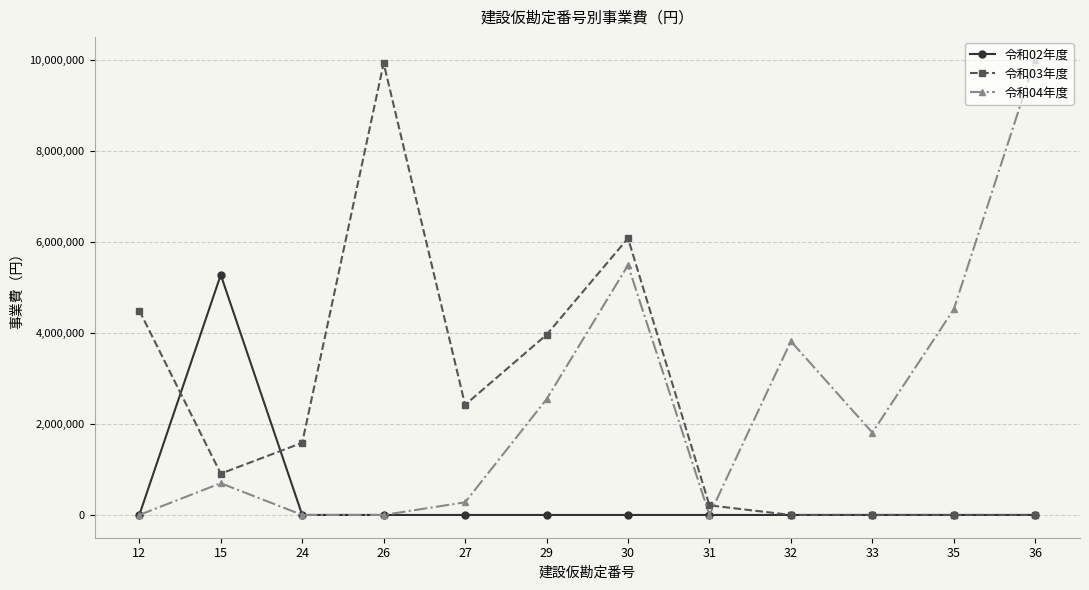

How many distinct data groups are displayed?

3